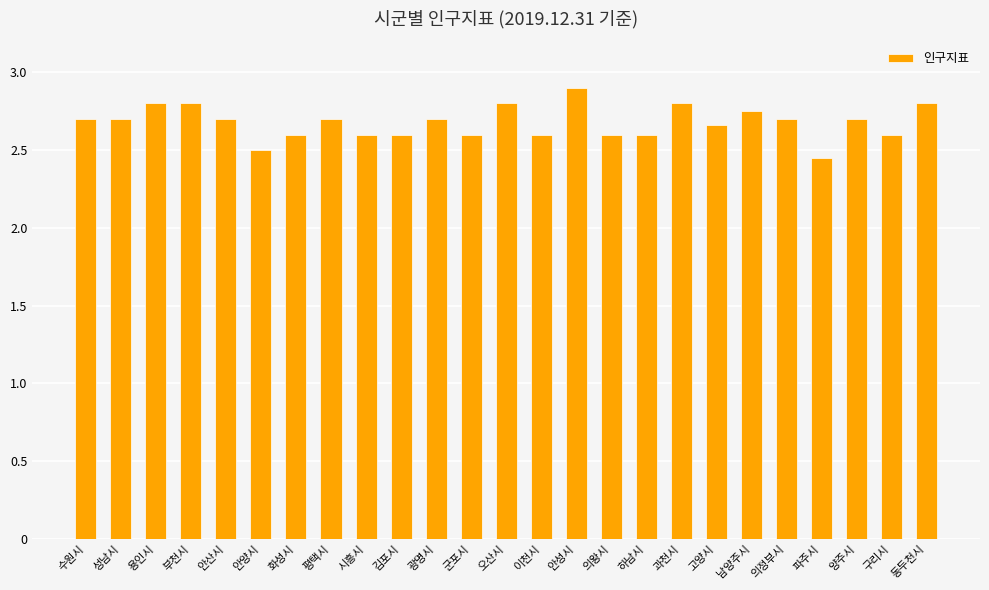

What is the greatest value displayed?

2.9